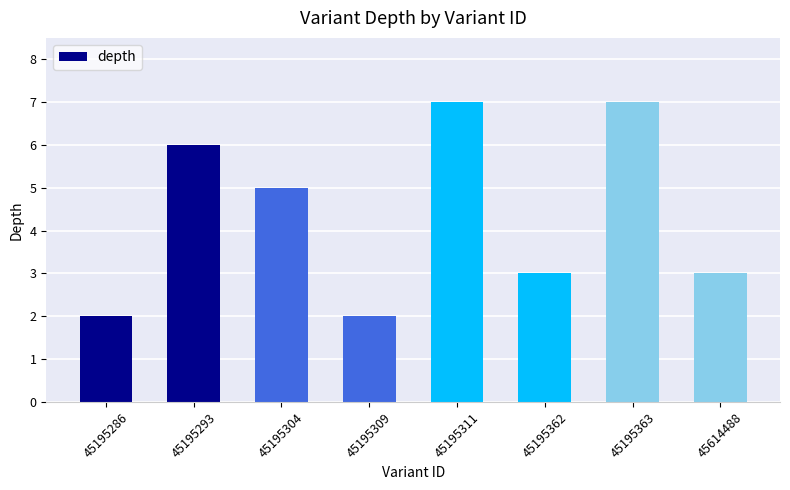

What is the maximum value shown in the chart?

7